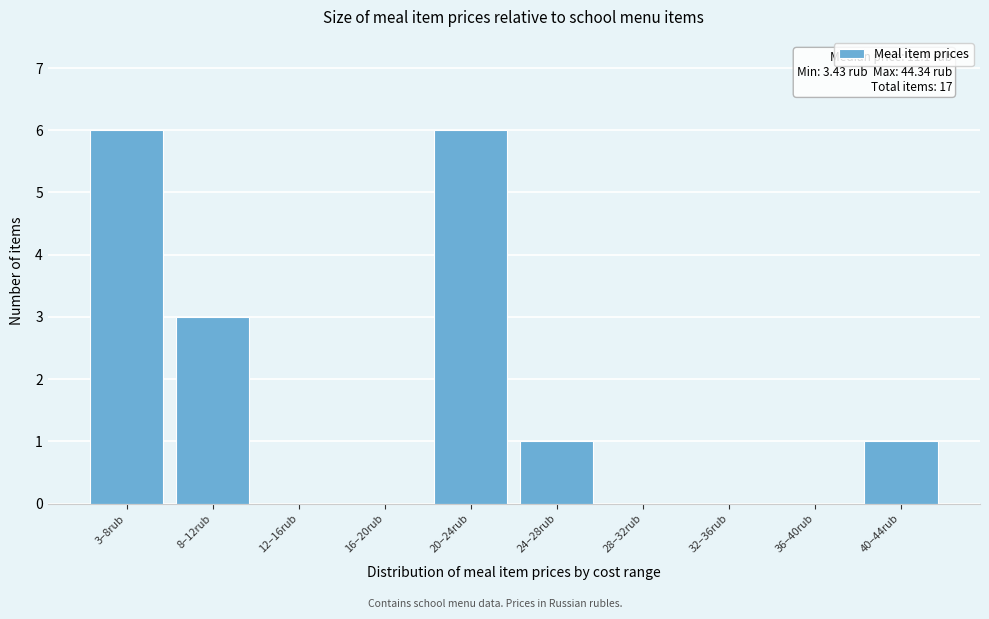

Reading left to right, what are all the values shown in this chart?

3–8rub=6	8–12rub=3	12–16rub=0	16–20rub=0	20–24rub=6	24–28rub=1	28–32rub=0	32–36rub=0	36–40rub=0	40–44rub=1